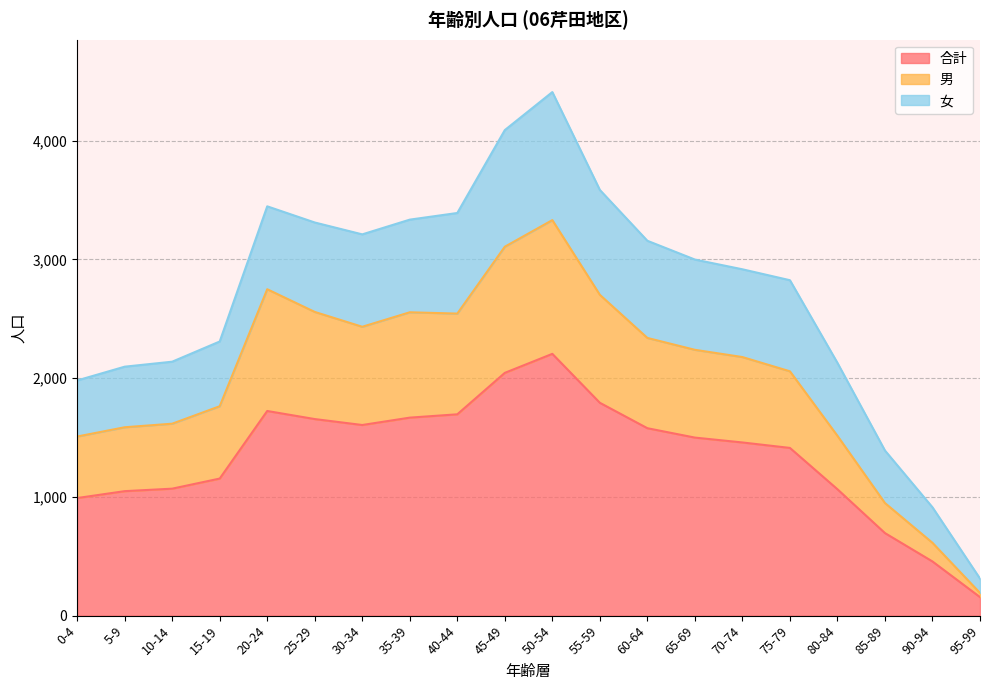

At which label does 合計 reach its peak?

50-54